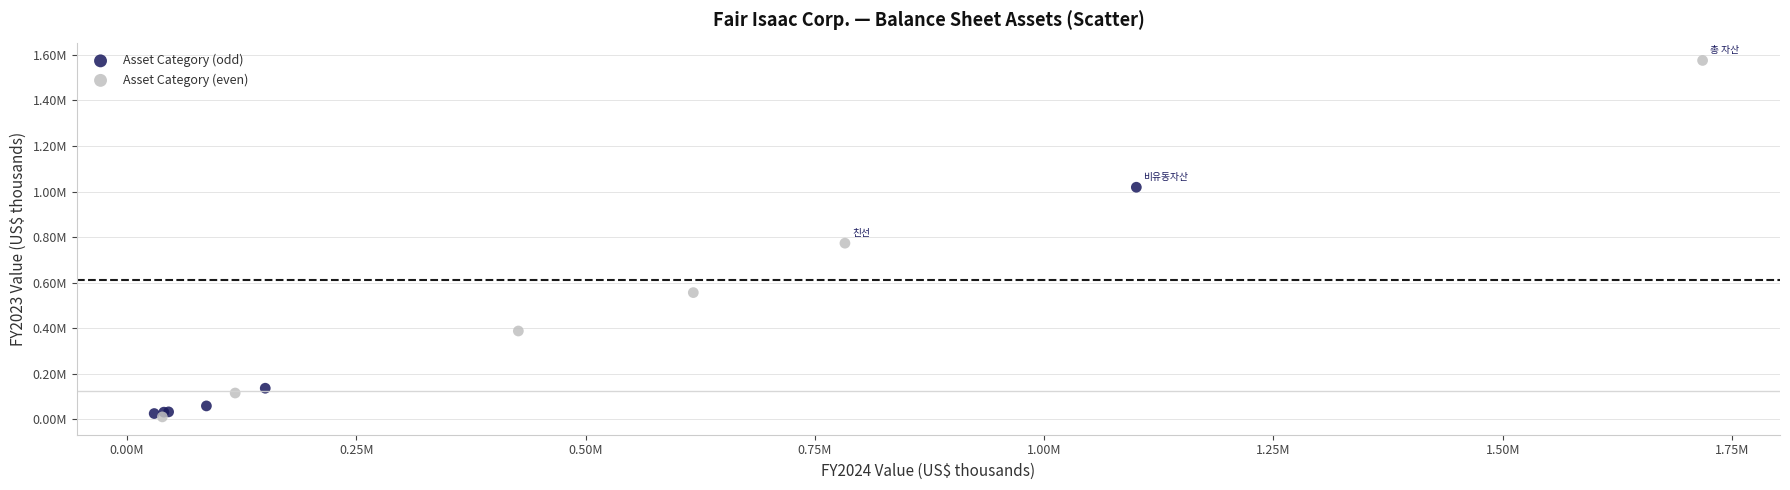

What are all the series names shown in the legend?

Asset Category (odd), Asset Category (even)